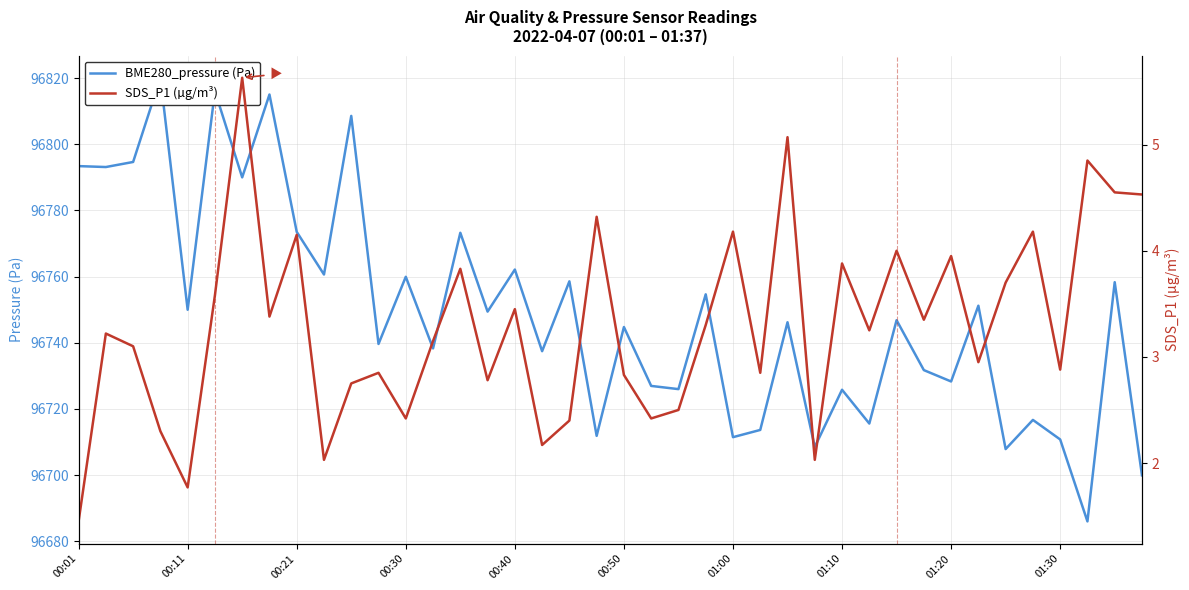

The BME280_pressure (Pa) series shows 96726.9 at 21. True or false?

True